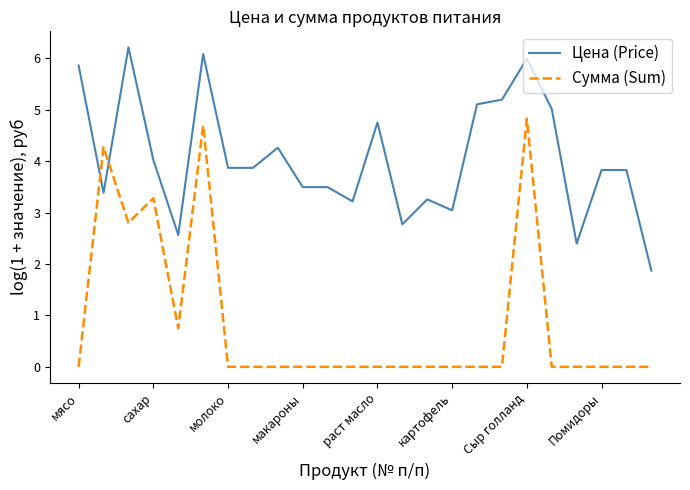

True or false: Сумма (Sum) has more than 2 points higher than both neighbors.

True